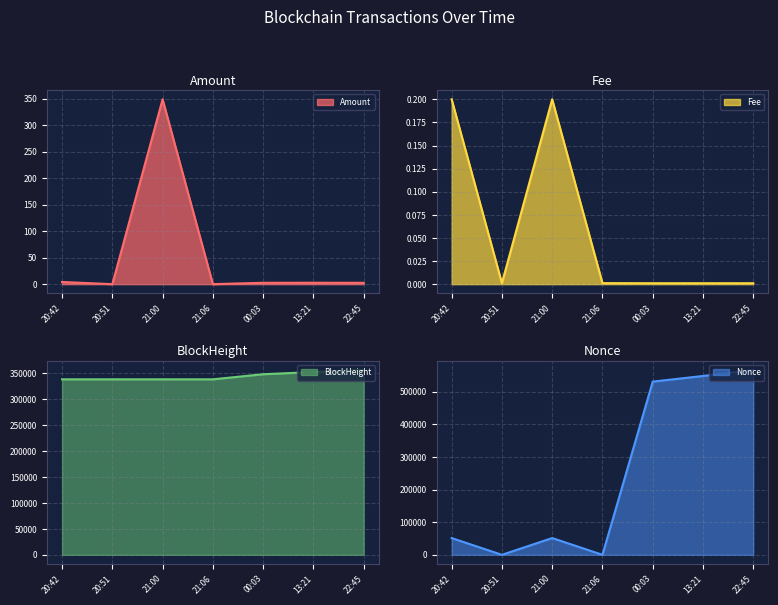

What is the label of the 2nd point from the right?

13:21